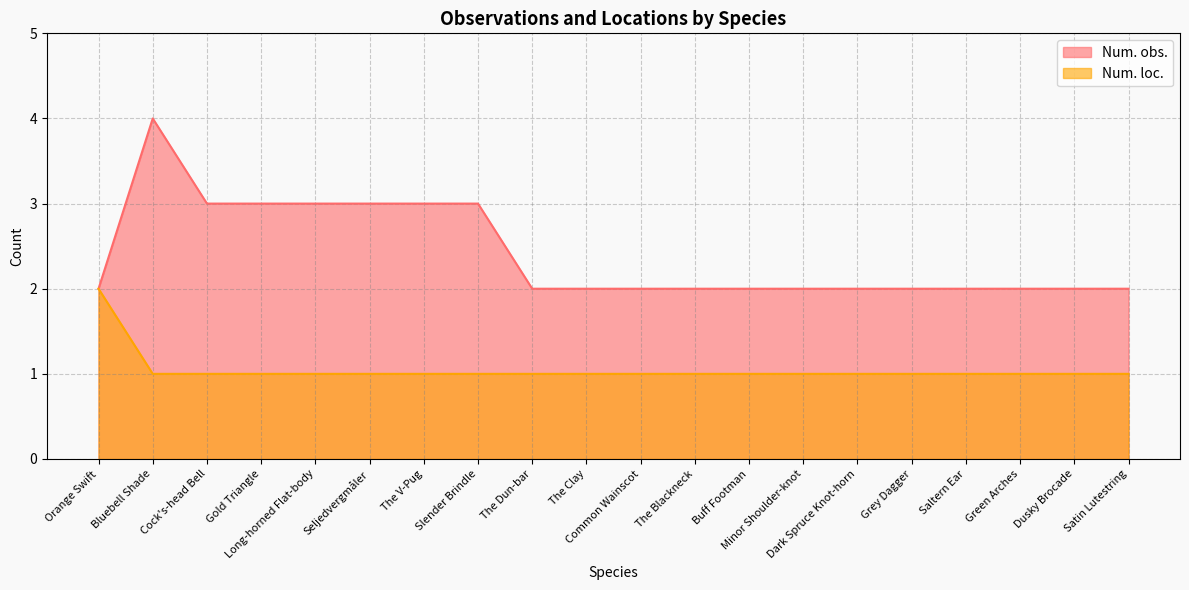

Where is the first local maximum for Num. obs.?

Bluebell Shade